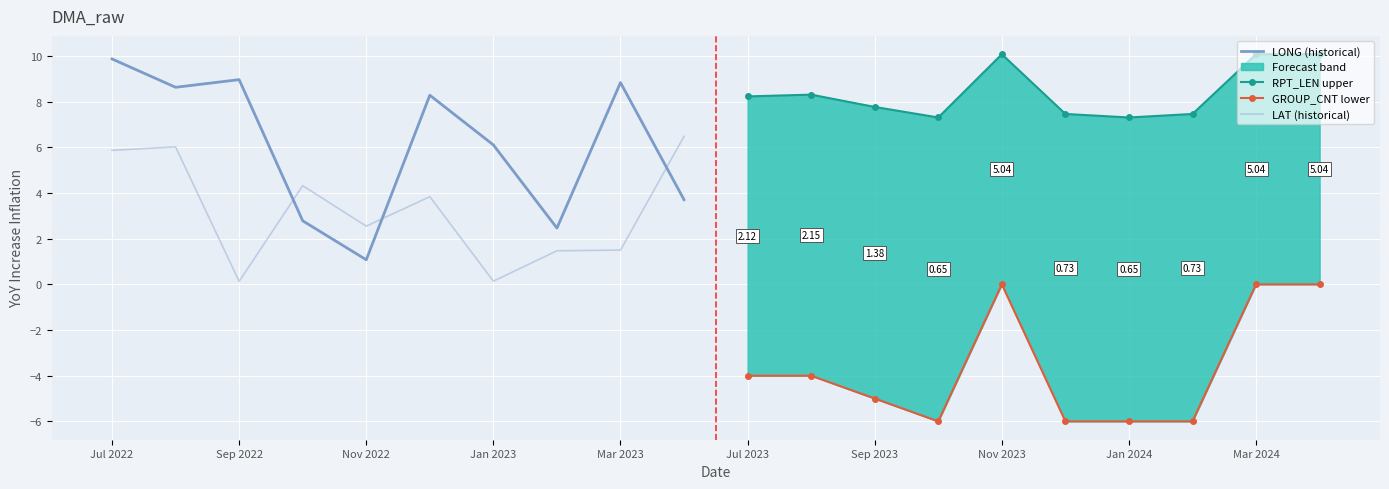

List the series in order of their peak value, lowest first.

GROUP_CNT lower, LAT (historical), LONG (historical), RPT_LEN upper